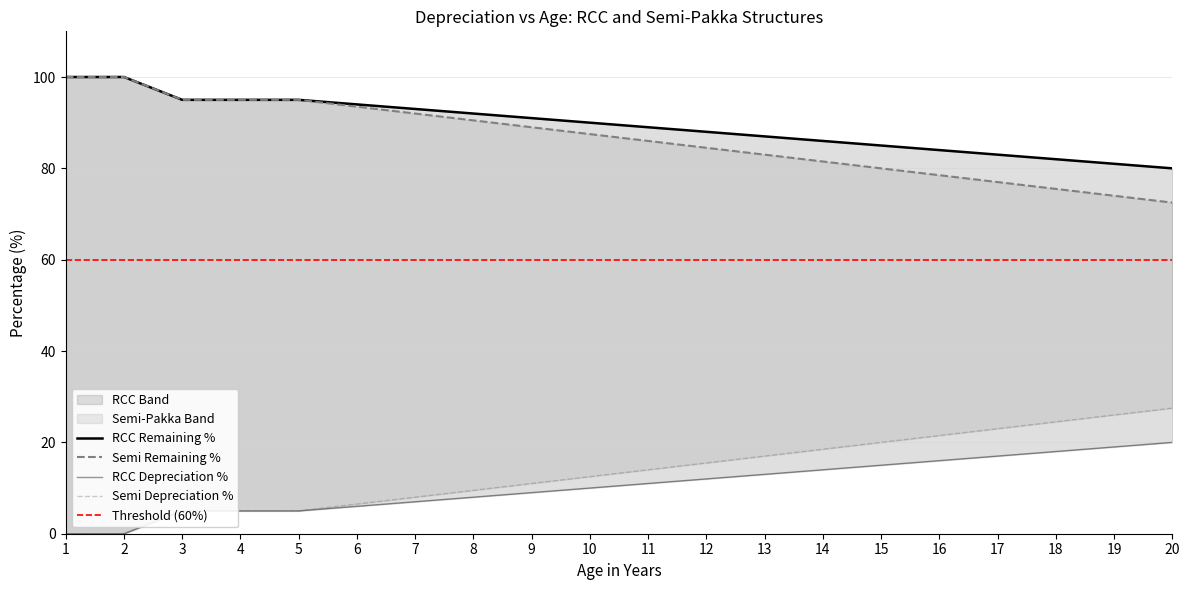

At which category is the sum across all series the highest?

1